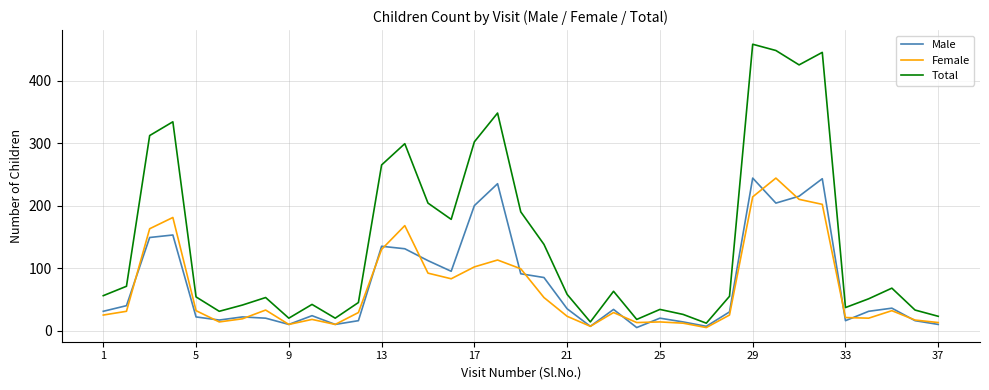

How many series are shown in this chart?

3